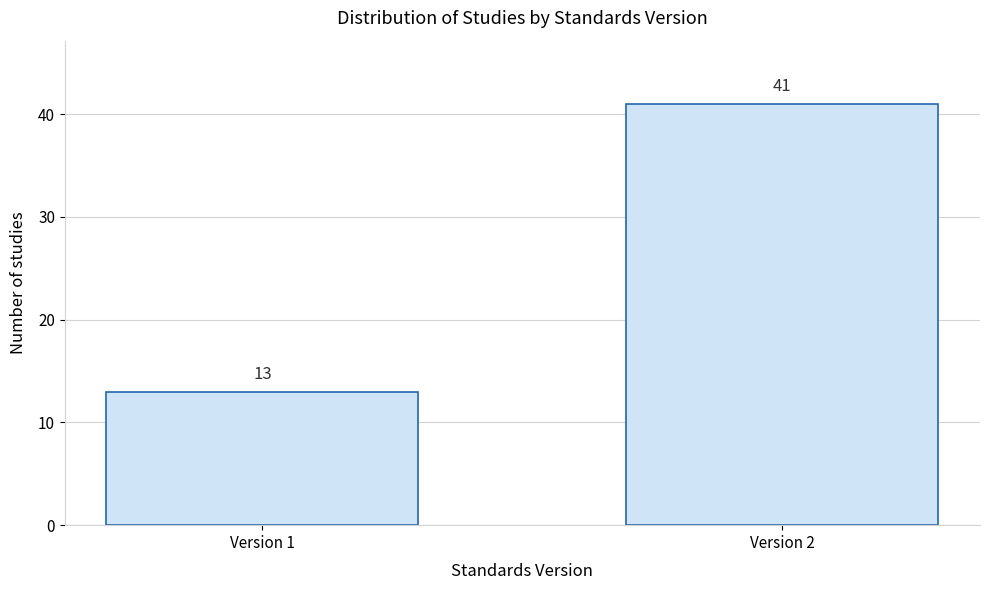

Reading left to right, extract all data points from this chart.

Version 1=13	Version 2=41